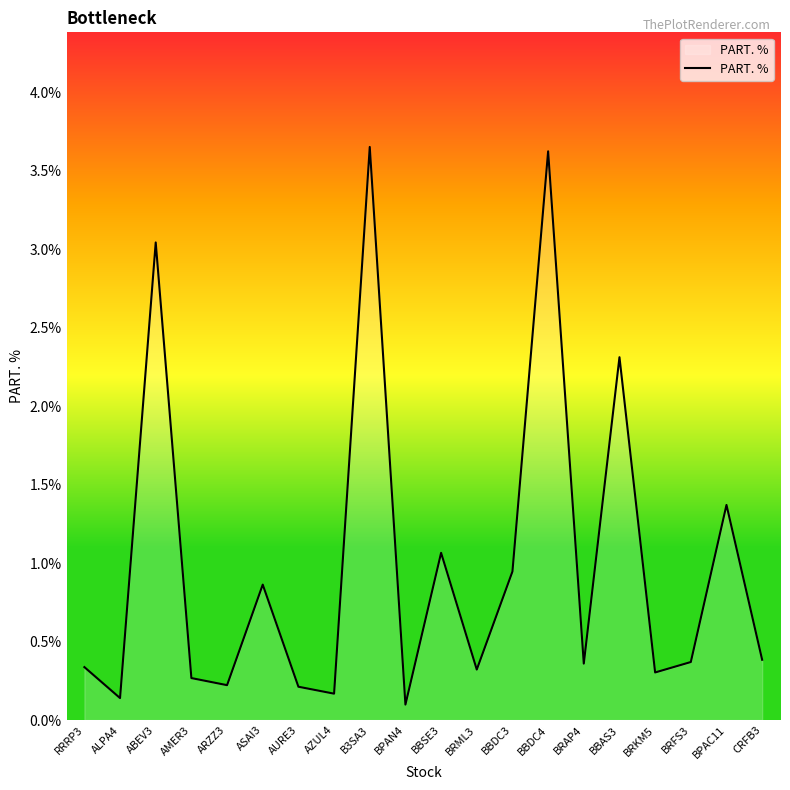

How many lines are shown in the chart?

1